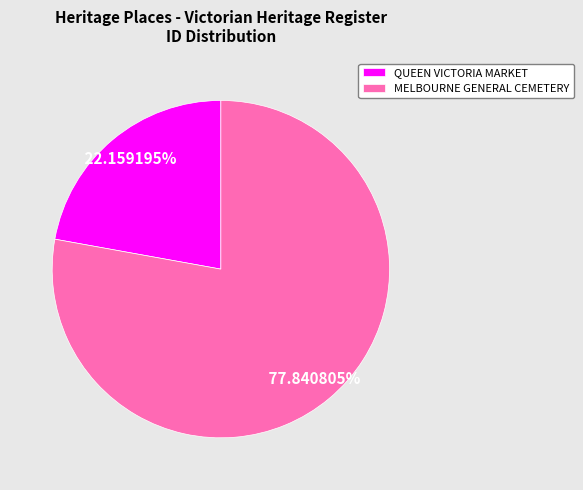

Is the sum of MELBOURNE GENERAL CEMETERY and QUEEN VICTORIA MARKET greater than half?

Yes